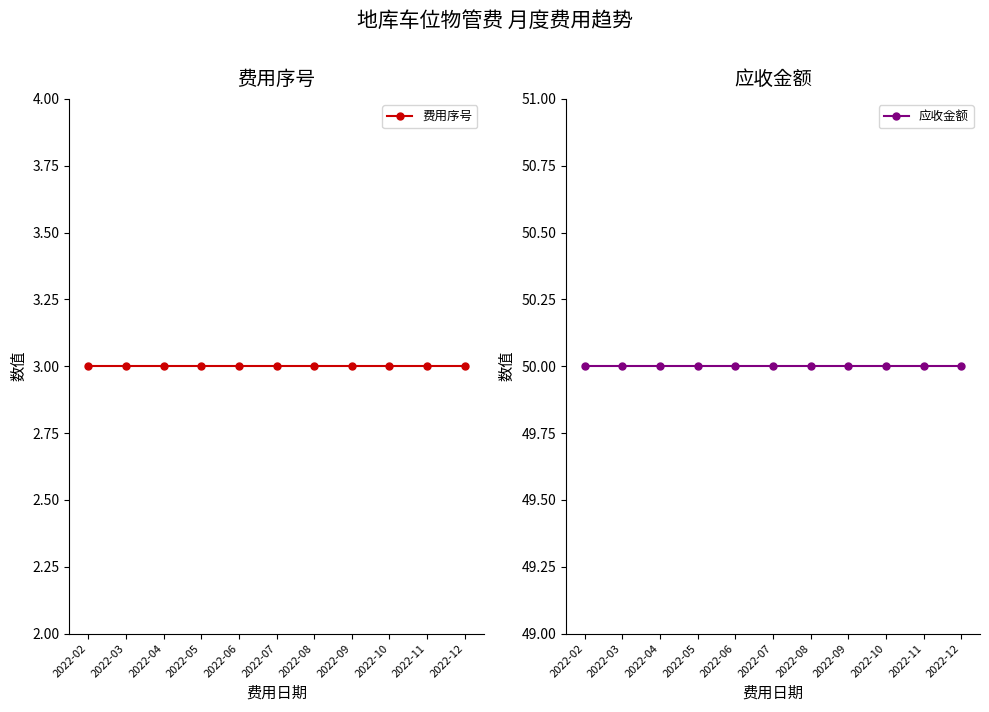

List the series in order of their overall mean, highest first.

应收金额, 费用序号